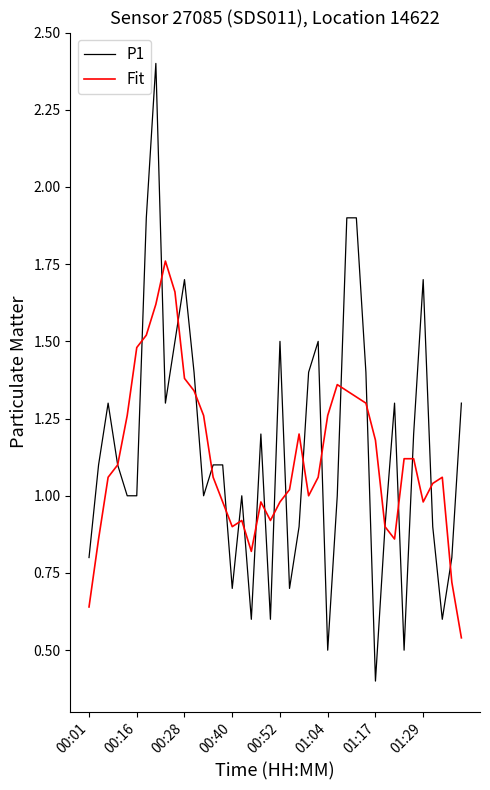

Count the number of data series in this chart.

2